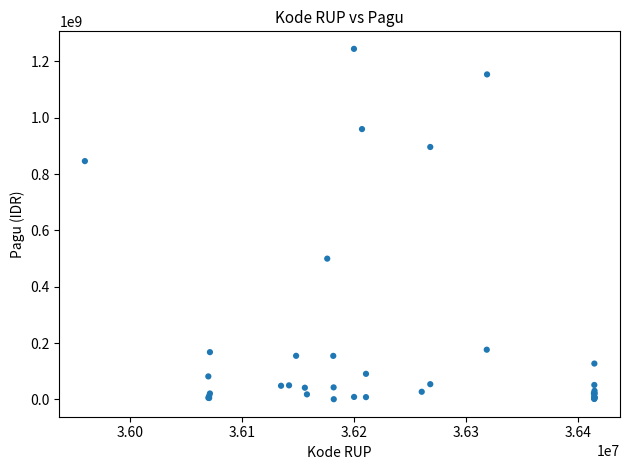

What Y value in the scatter plot is closest to 622840000?

499932000